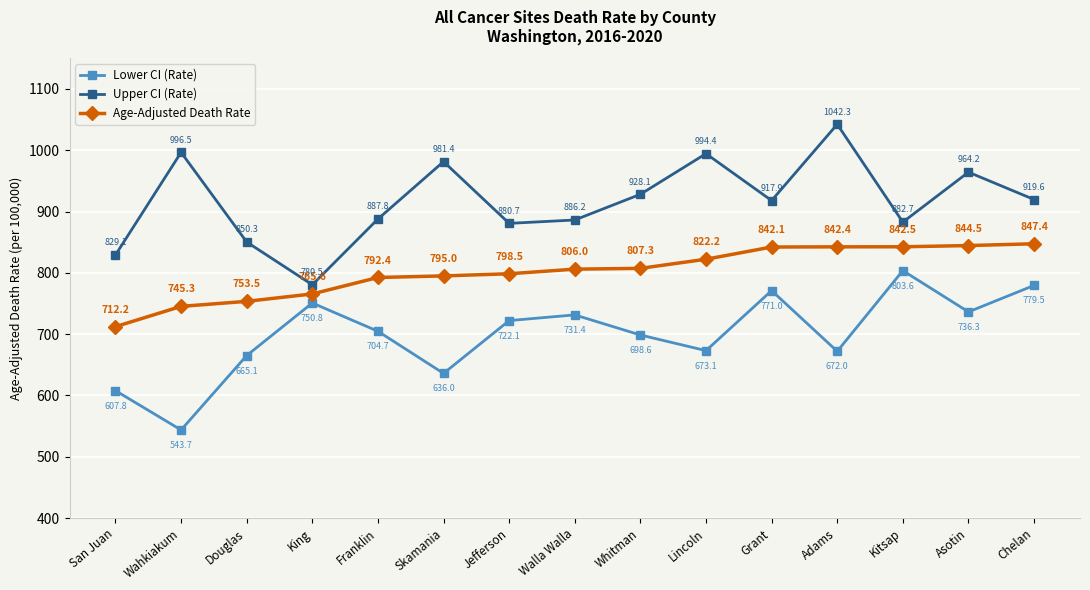

How many values in the Lower CI (Rate) series exceed 704?

8